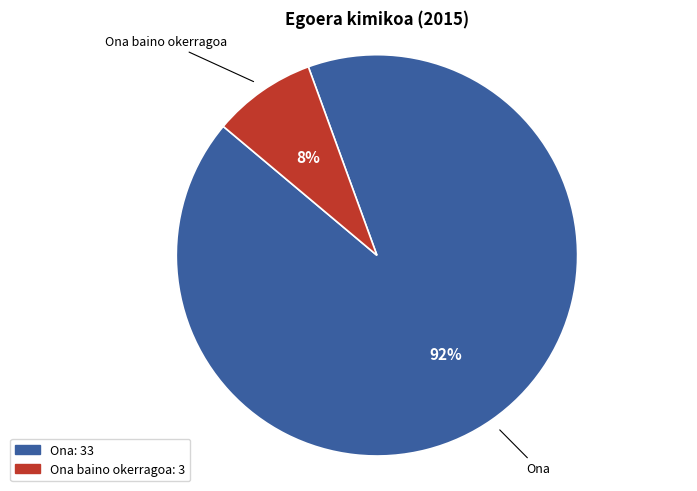

To the nearest percent, what is the average slice percentage?

50%